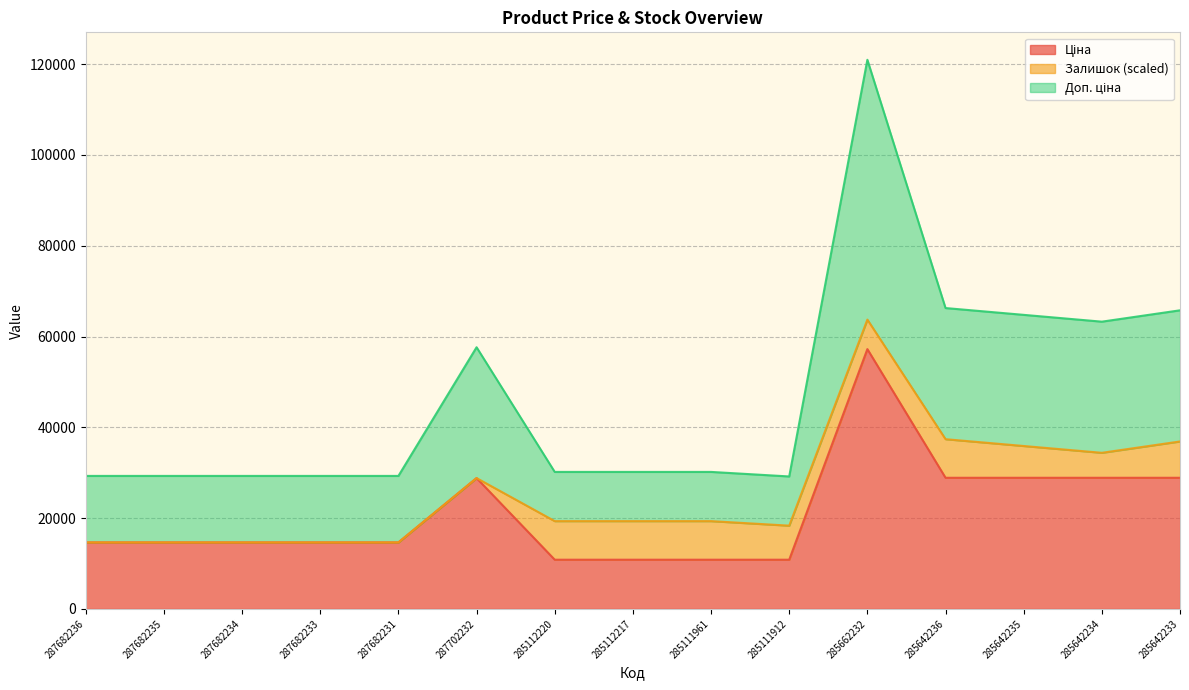

What is the value of the Доп. ціна point at the 3rd from the left?

29299.2